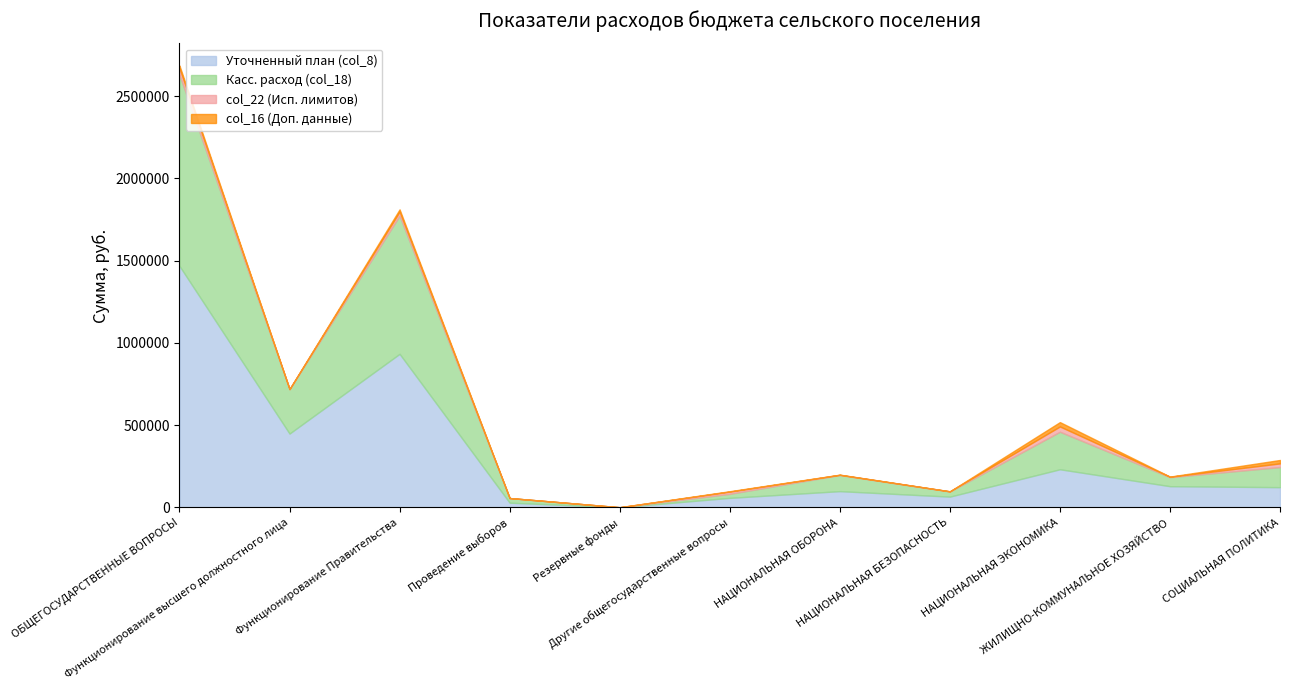

The Уточненный план (col_8) series shows 188893.0 at Функционирование высшего должностного лица. True or false?

False